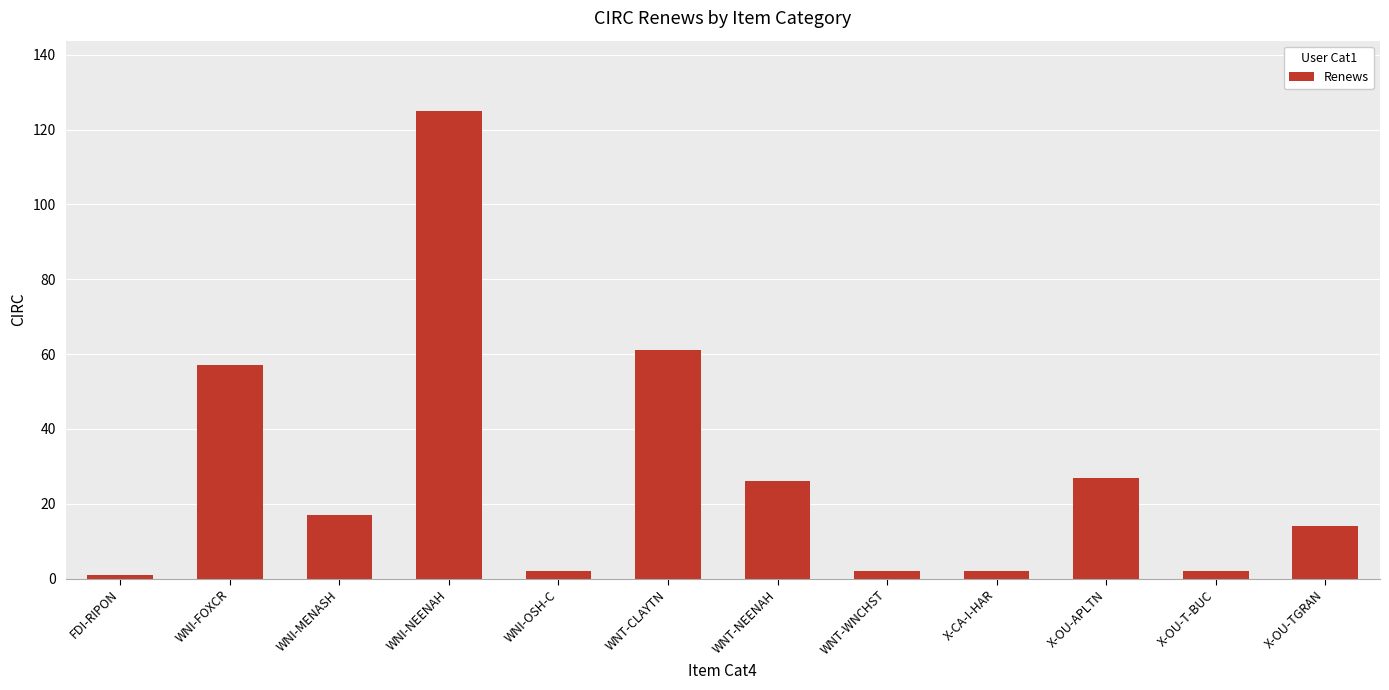

What is the label of the 9th bar from the left?

X-CA-I-HAR